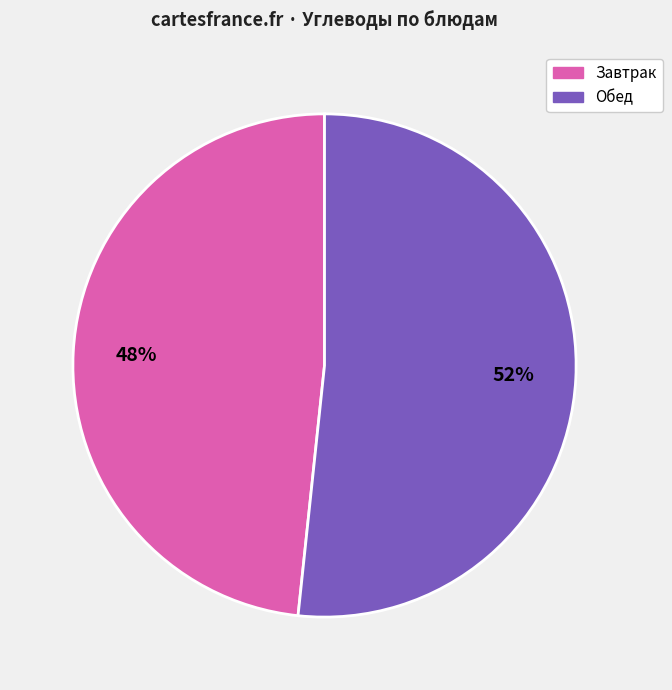

To the nearest percent, what is the average slice percentage?

50%